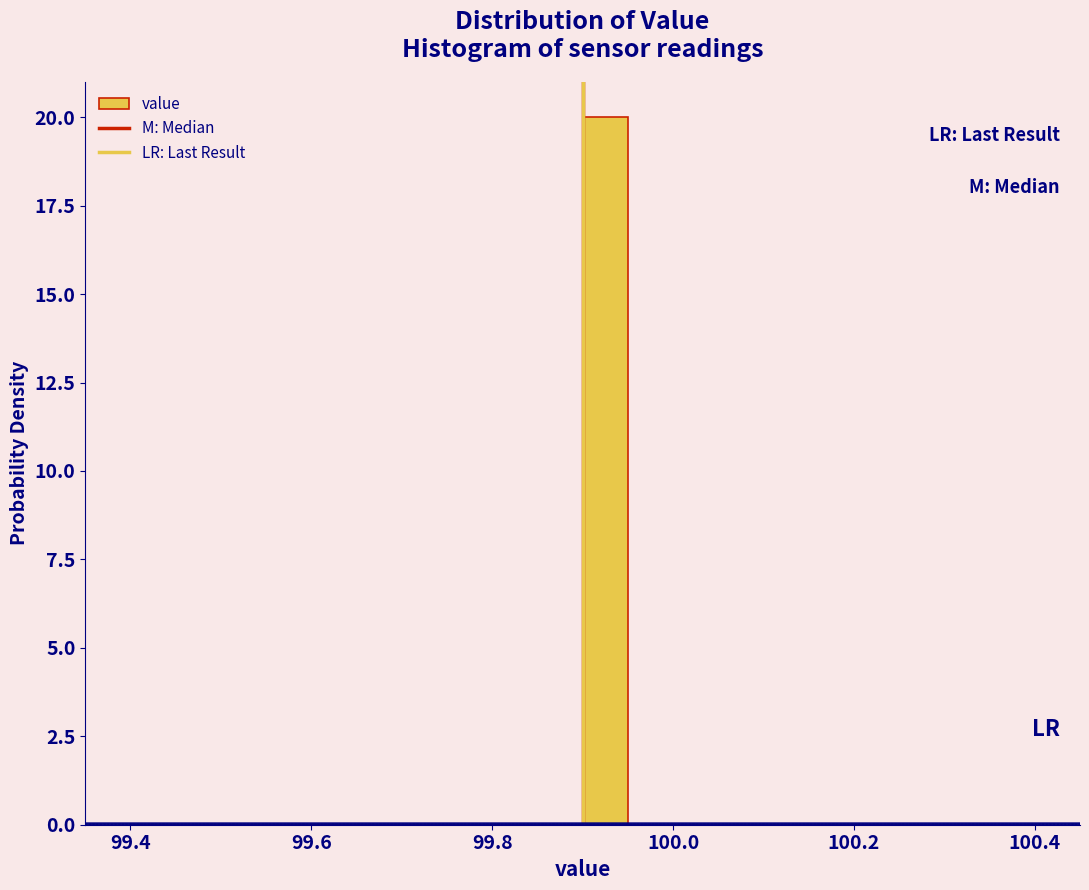

Read against the x-axis, roughly where is the centre of the tallest bar?

99.92